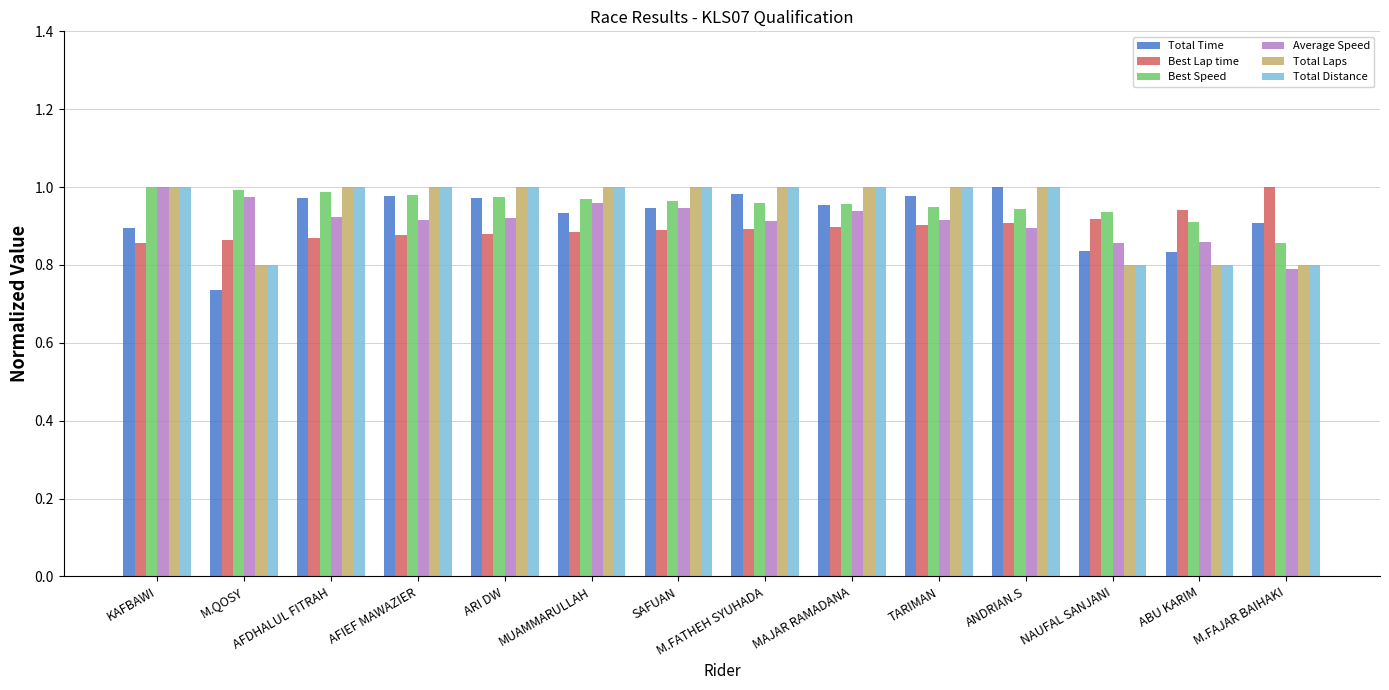

True or false: Total Time has a value of 1.6 at M.FATHEH SYUHADA.

False